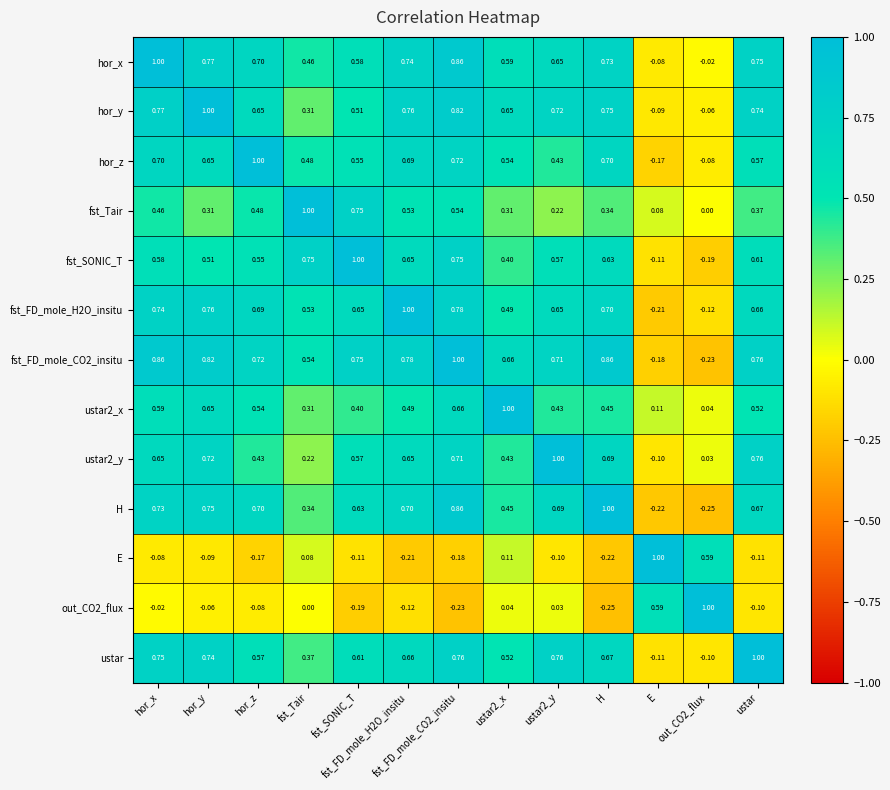

Which category has the highest value in the fst_SONIC_T series?

fst_SONIC_T